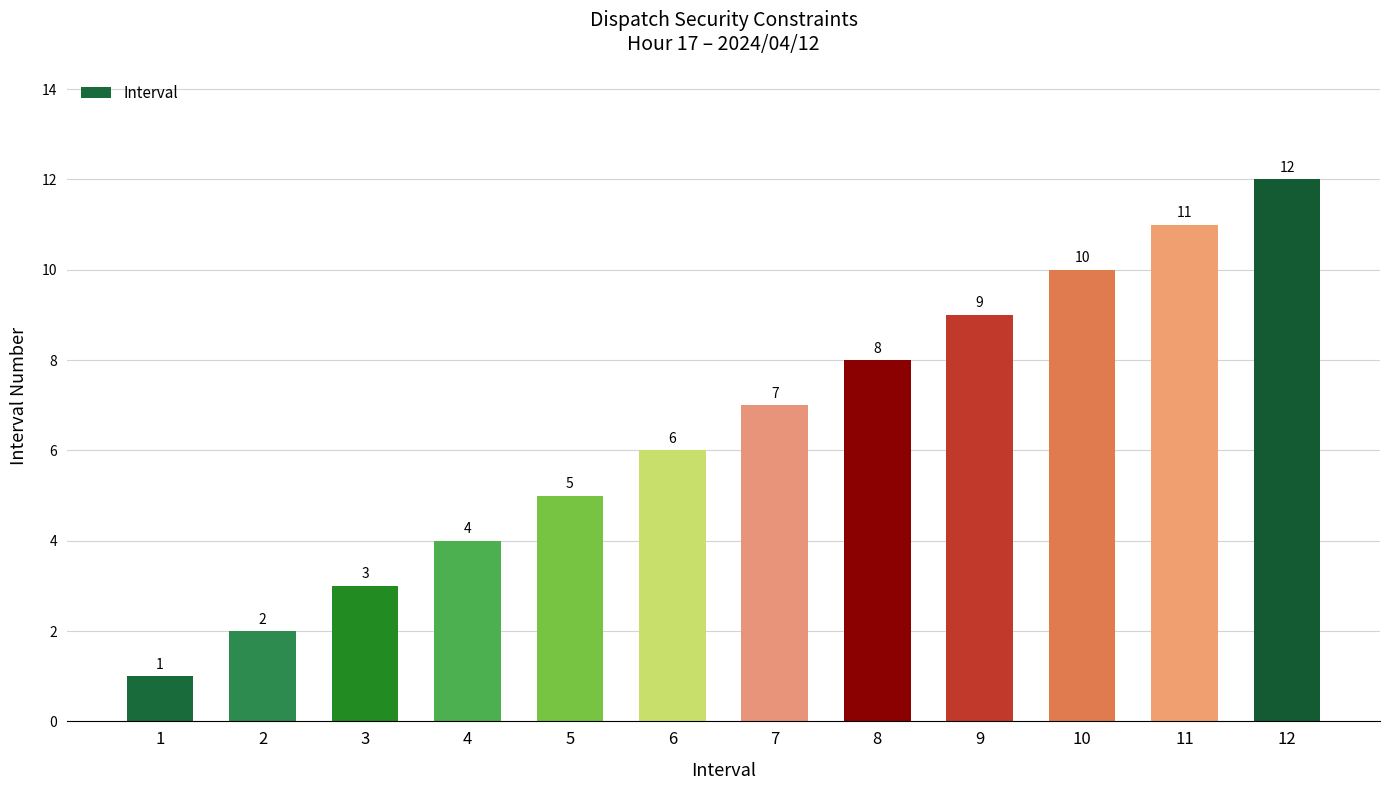

Rank the categories by value from highest to lowest.

12, 11, 10, 9, 8, 7, 6, 5, 4, 3, 2, 1